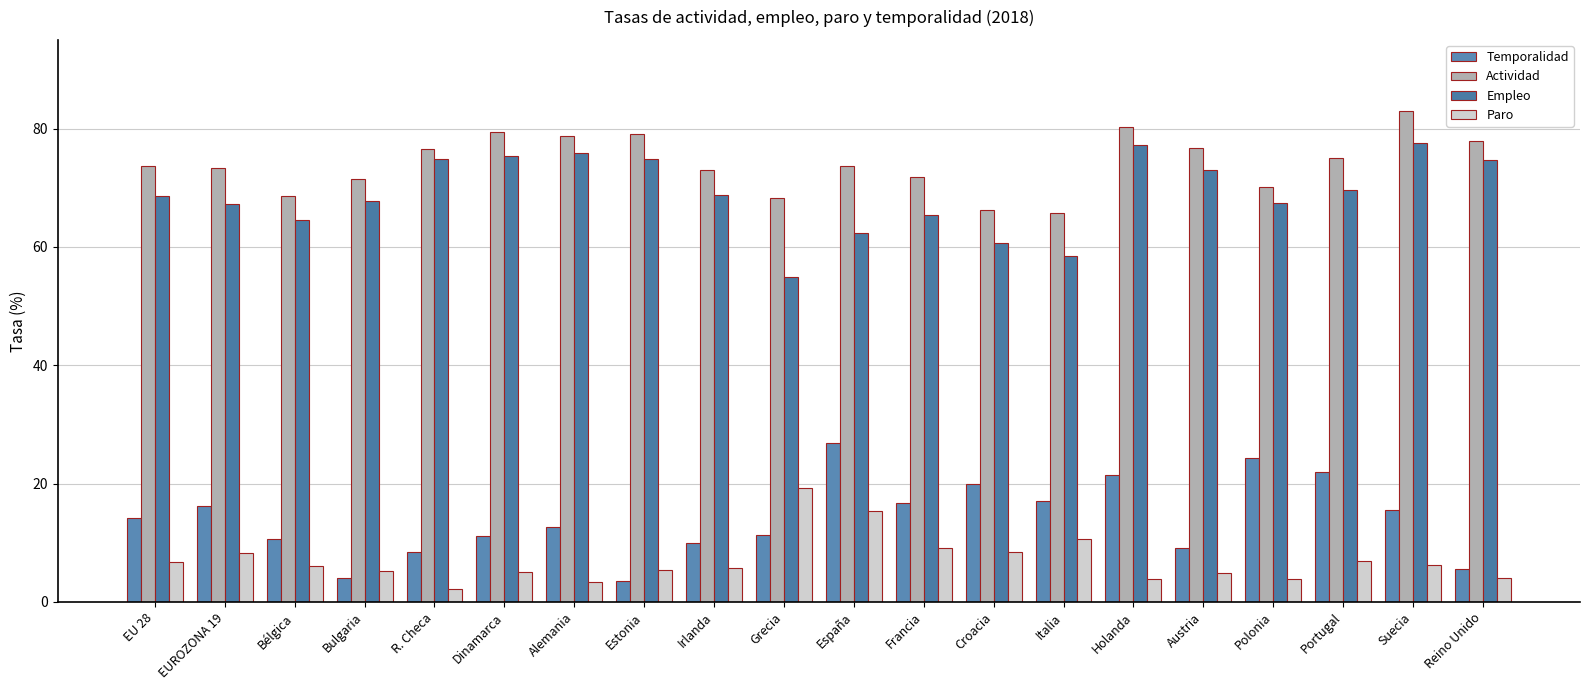

Reading right to left, list all the values displayed in this chart.

Temporalidad: Reino Unido=5.5	Suecia=15.6	Portugal=22.0	Polonia=24.3	Austria=9.1	Holanda=21.4	Italia=17.1	Croacia=19.9	Francia=16.7	España=26.9	Grecia=11.3	Irlanda=10.0	Estonia=3.5	Alemania=12.7	Dinamarca=11.2	R. Checa=8.4	Bulgaria=4.1	Bélgica=10.7	EUROZONA 19=16.2	EU 28=14.2
Actividad: Reino Unido=77.9	Suecia=82.9	Portugal=75.1	Polonia=70.1	Austria=76.8	Holanda=80.3	Italia=65.7	Croacia=66.3	Francia=71.9	España=73.7	Grecia=68.2	Irlanda=73.0	Estonia=79.1	Alemania=78.7	Dinamarca=79.4	R. Checa=76.6	Bulgaria=71.5	Bélgica=68.6	EUROZONA 19=73.4	EU 28=73.7
Empleo: Reino Unido=74.7	Suecia=77.5	Portugal=69.7	Polonia=67.4	Austria=73.0	Holanda=77.2	Italia=58.5	Croacia=60.7	Francia=65.4	España=62.4	Grecia=54.9	Irlanda=68.7	Estonia=74.8	Alemania=75.9	Dinamarca=75.4	R. Checa=74.8	Bulgaria=67.7	Bélgica=64.5	EUROZONA 19=67.3	EU 28=68.6
Paro: Reino Unido=4.0	Suecia=6.3	Portugal=7.0	Polonia=3.9	Austria=4.9	Holanda=3.8	Italia=10.6	Croacia=8.5	Francia=9.1	España=15.3	Grecia=19.3	Irlanda=5.8	Estonia=5.4	Alemania=3.4	Dinamarca=5.0	R. Checa=2.2	Bulgaria=5.2	Bélgica=6.0	EUROZONA 19=8.2	EU 28=6.8